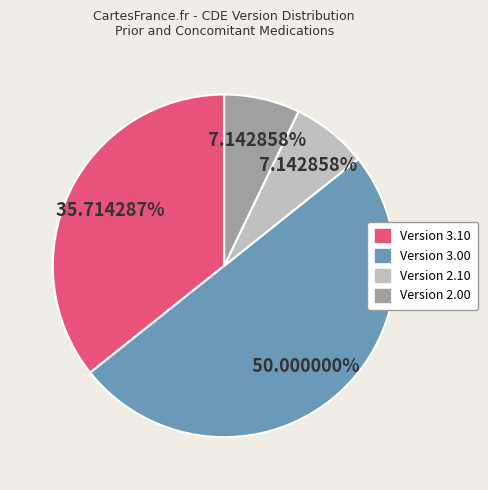

How many slices are in this pie chart?

4